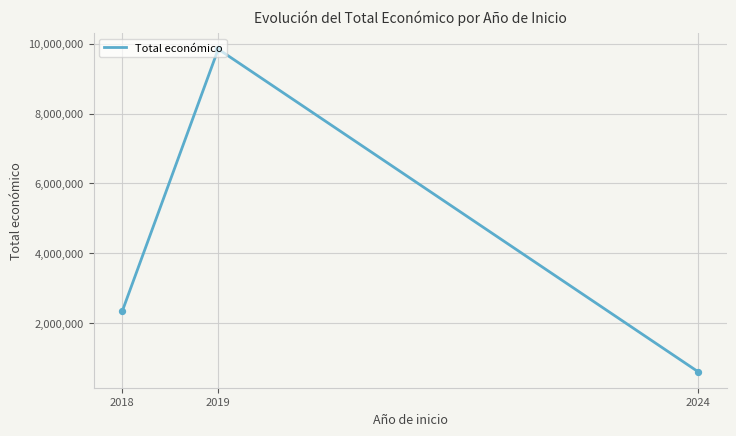

What is the minimum value for Total económico?

605075.5